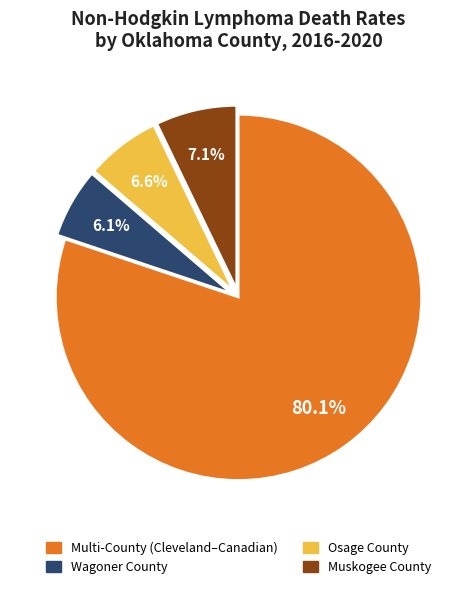

Is there any slice that represents more than half of the pie?

Yes